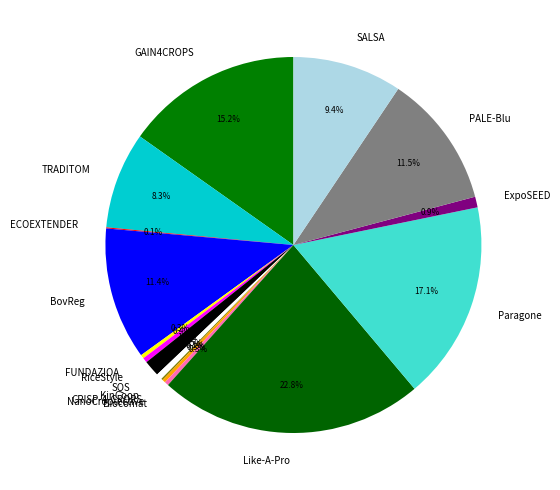

Between RiceStyle and TRADITOM, which is larger?

TRADITOM